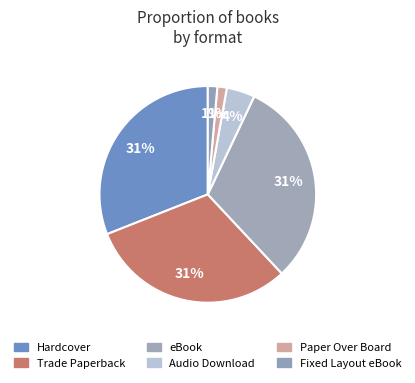

Which category has the smallest portion of the pie?

Paper Over Board